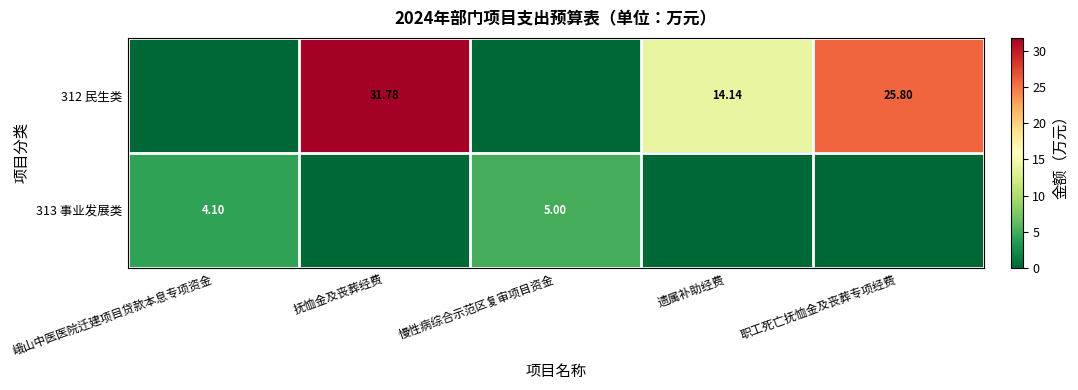

What is the sum of the 312 民生类 values at 遗属补助经费 and 慢性病综合示范区复审项目资金?

14.1